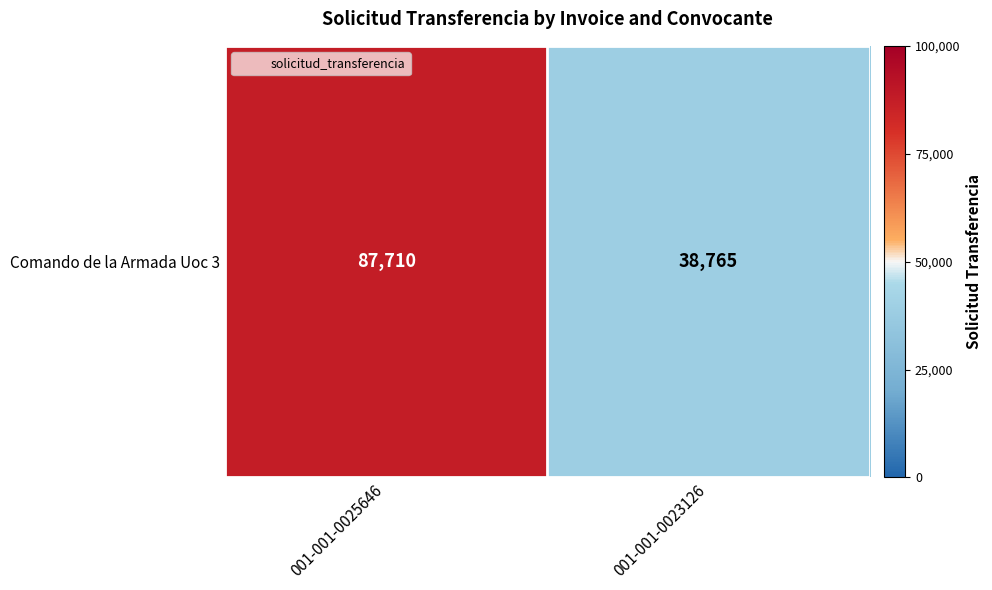

How many data points are less than 87710?

1